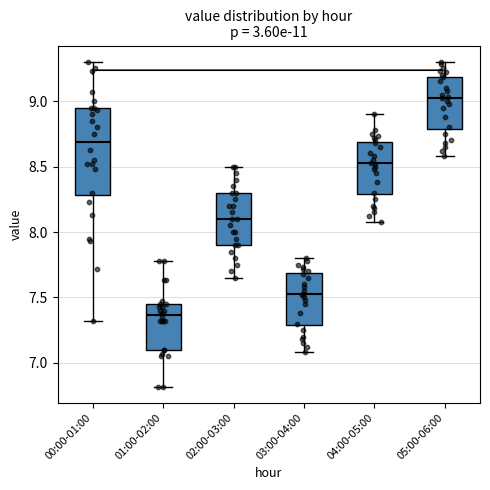

Where is the lower edge of the box for 04:00-05:00 on the y-axis? The values are not printed on the chart, so give them approximately, as read against the axis.

8.30